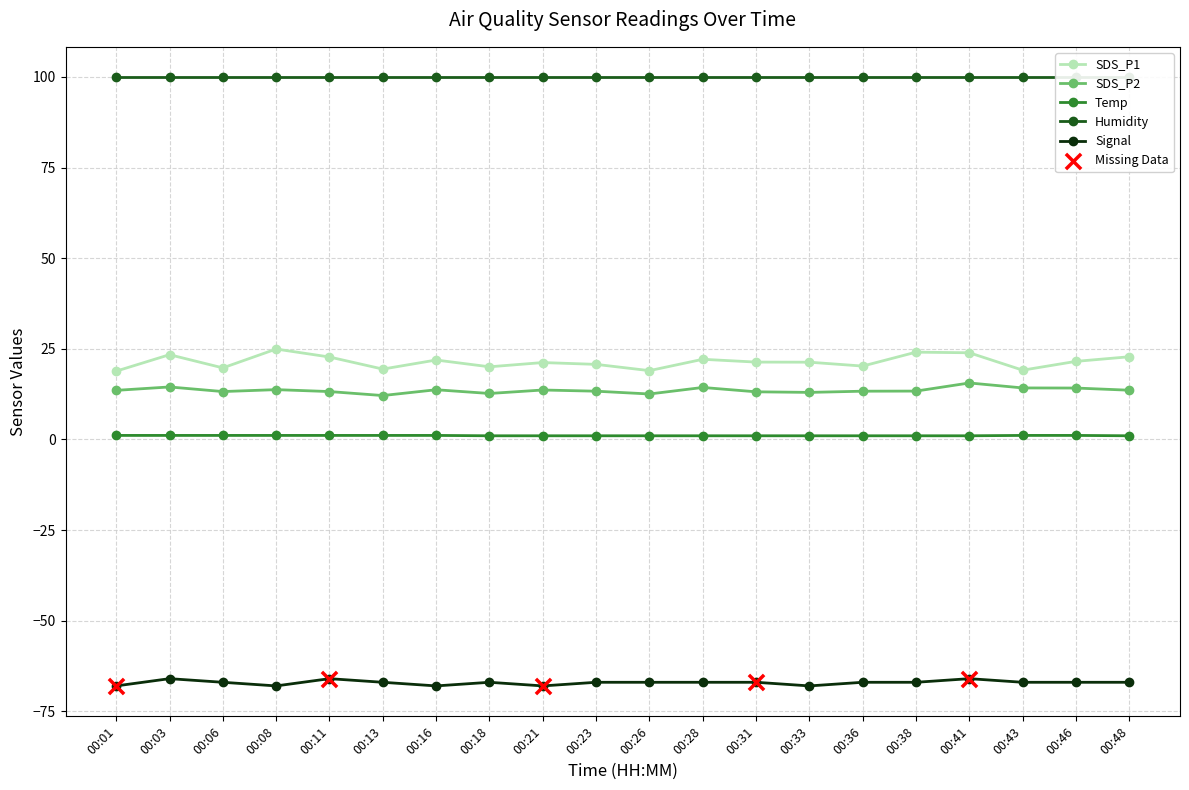

Which series contains the highest Y value?

SDS_P1